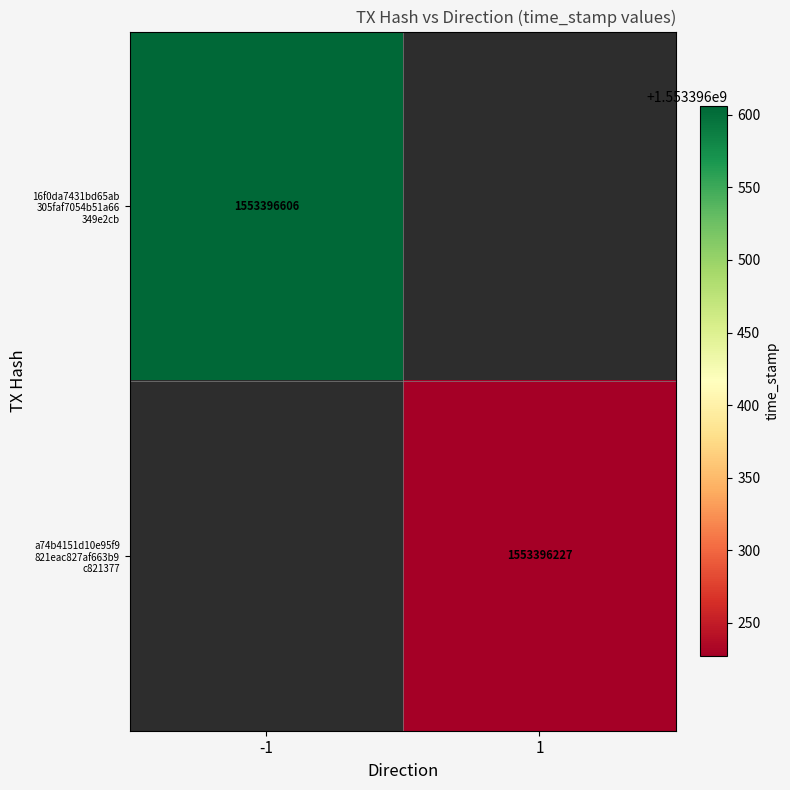

Between direction and time_stamp, which series saw the biggest shift?

16f0da7431bd65ab305faf7054b51a66349e2cb